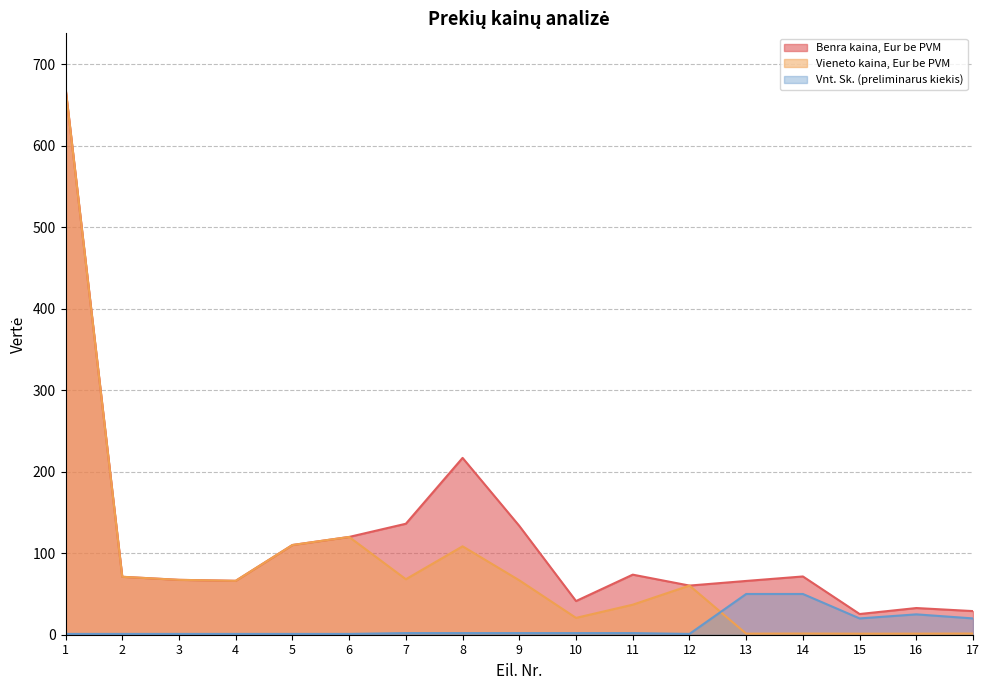

Reading right to left, what are all the values shown in this chart?

Benra kaina, Eur be PVM: 29.0	32.8	25.4	71.5	66.0	60.3	73.7	41.3	133.5	217.0	136.2	120.0	110.1	66.2	67.3	71.1	671.0
Vieneto kaina, Eur be PVM: 1.4	1.3	1.3	1.4	1.3	60.3	36.9	20.7	66.8	108.5	68.1	120.0	110.1	66.2	67.3	71.1	671.0
Vnt. Sk. (preliminarus kiekis): 20.0	25.0	20.0	50.0	50.0	1.0	2.0	2.0	2.0	2.0	2.0	1.0	1.0	1.0	1.0	1.0	1.0